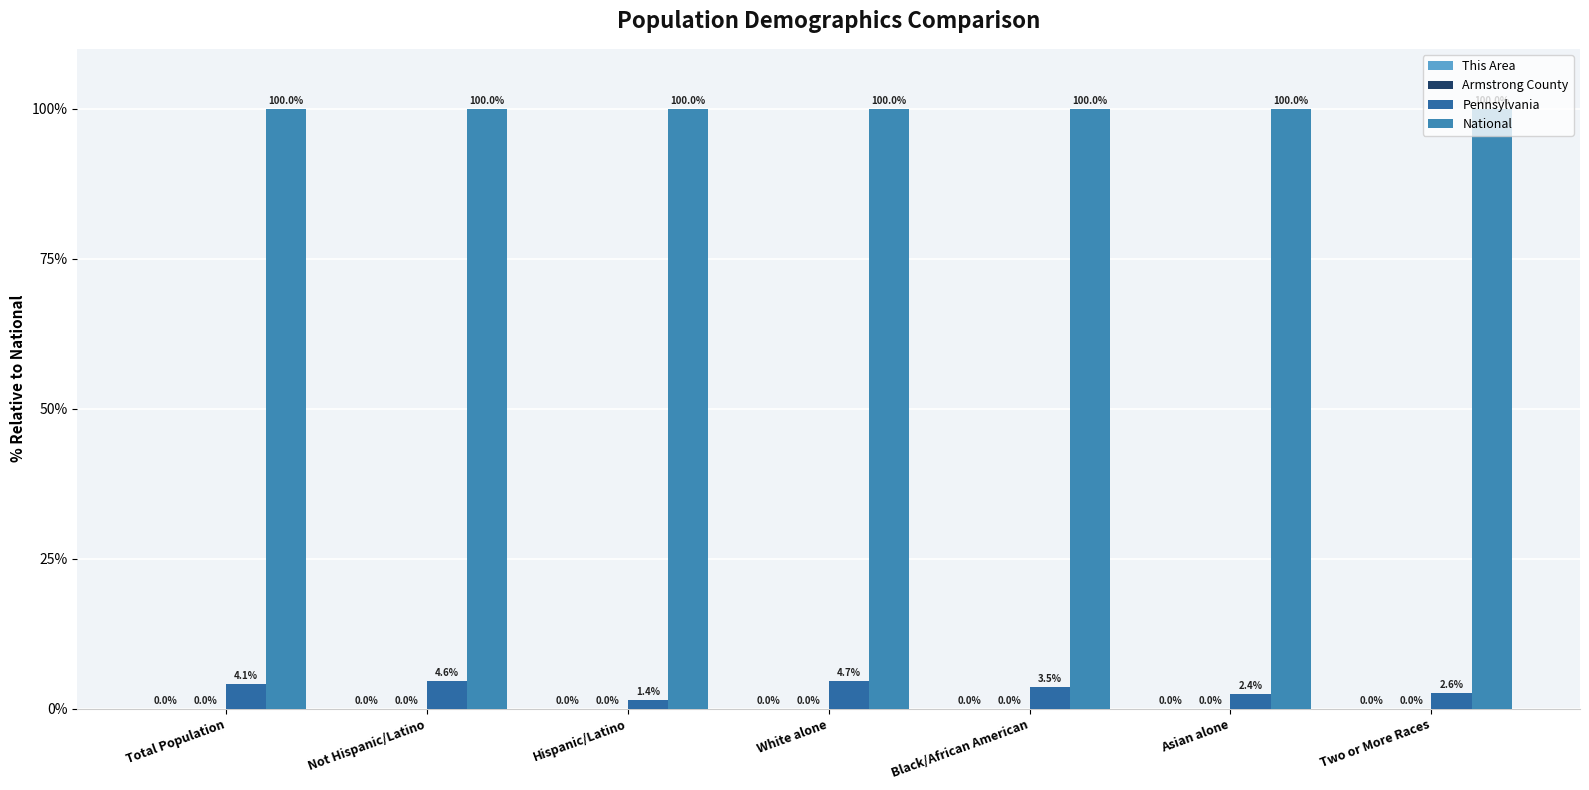

The value of National at Asian alone is 100.0. True or false?

True